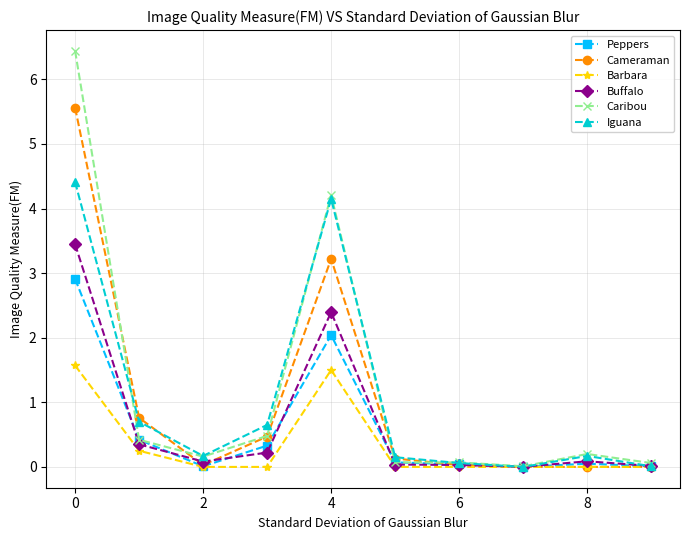

Is this an area chart (filled region under the line)?

No